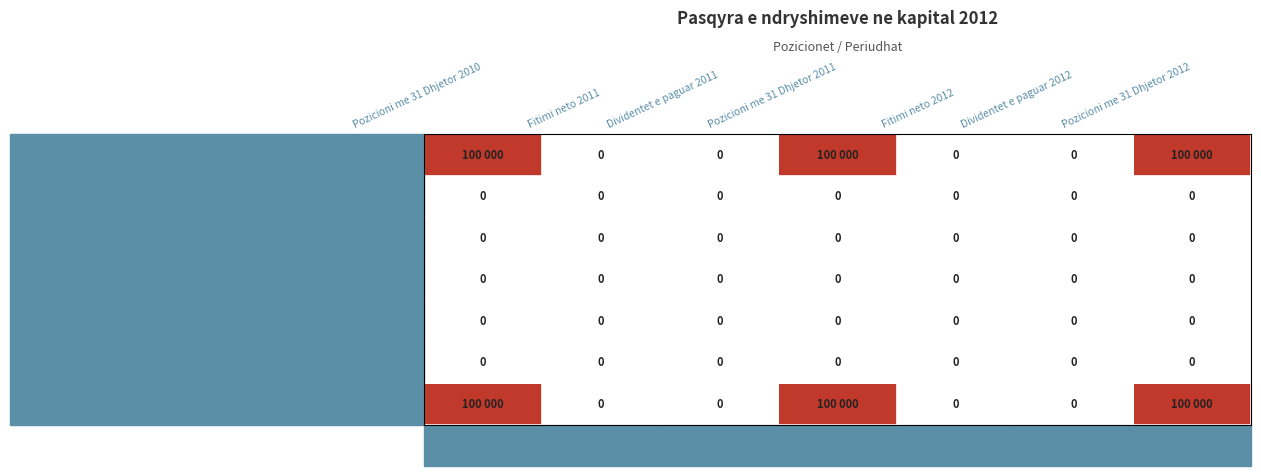

The value of Rezerva te Tjera at Pozicioni me 31 Dhjetor 2010 is 0. True or false?

True